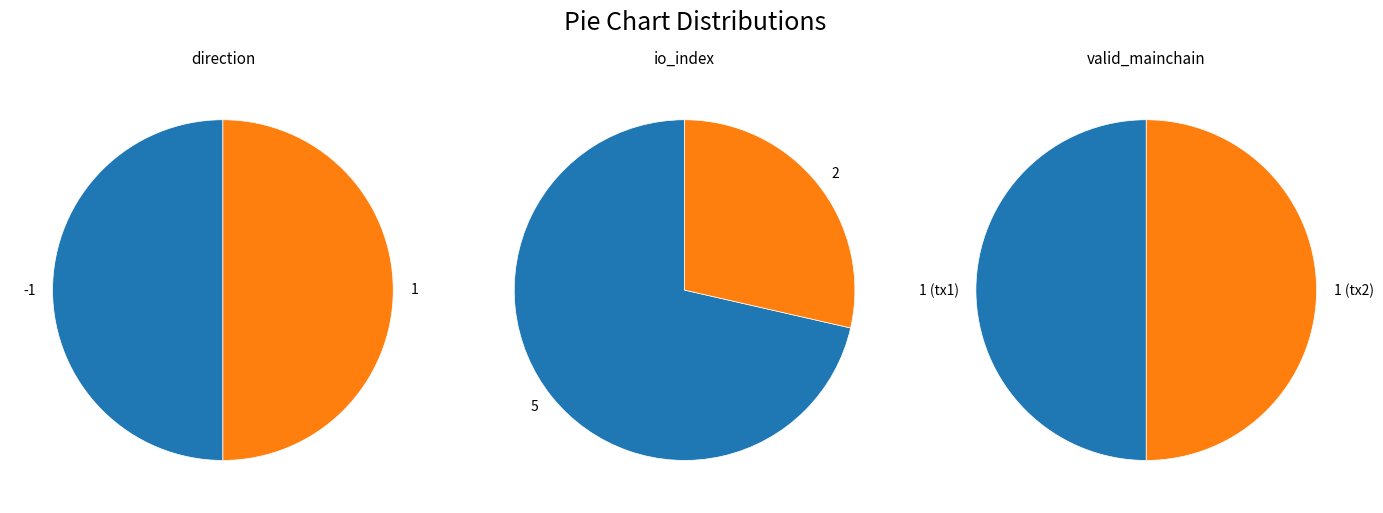

Count the number of slices in the pie.

2